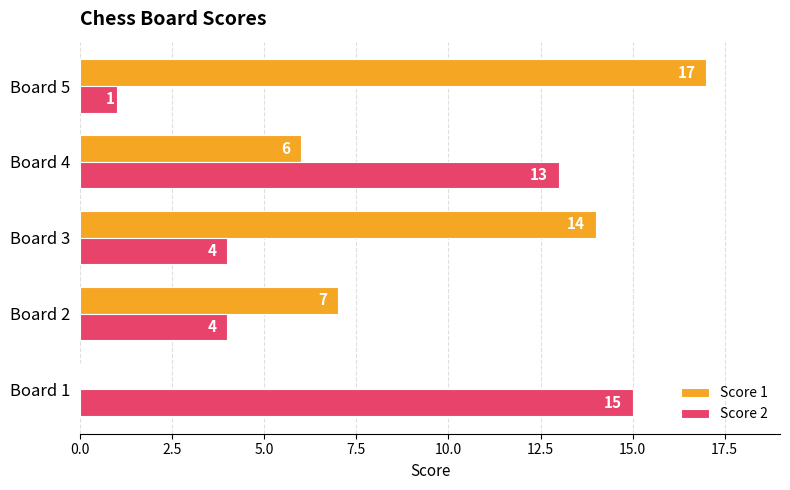

What is the sum of all Score 2 values?

37